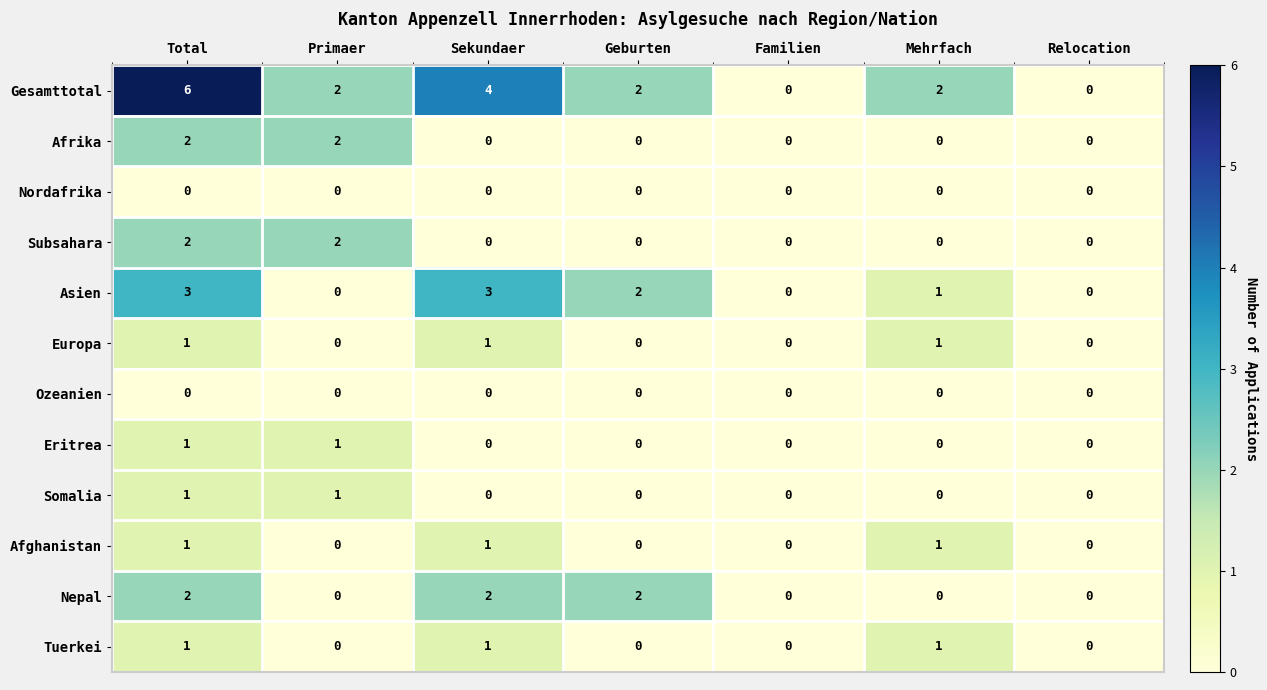

At which category does the chart reach its peak across all series?

Total